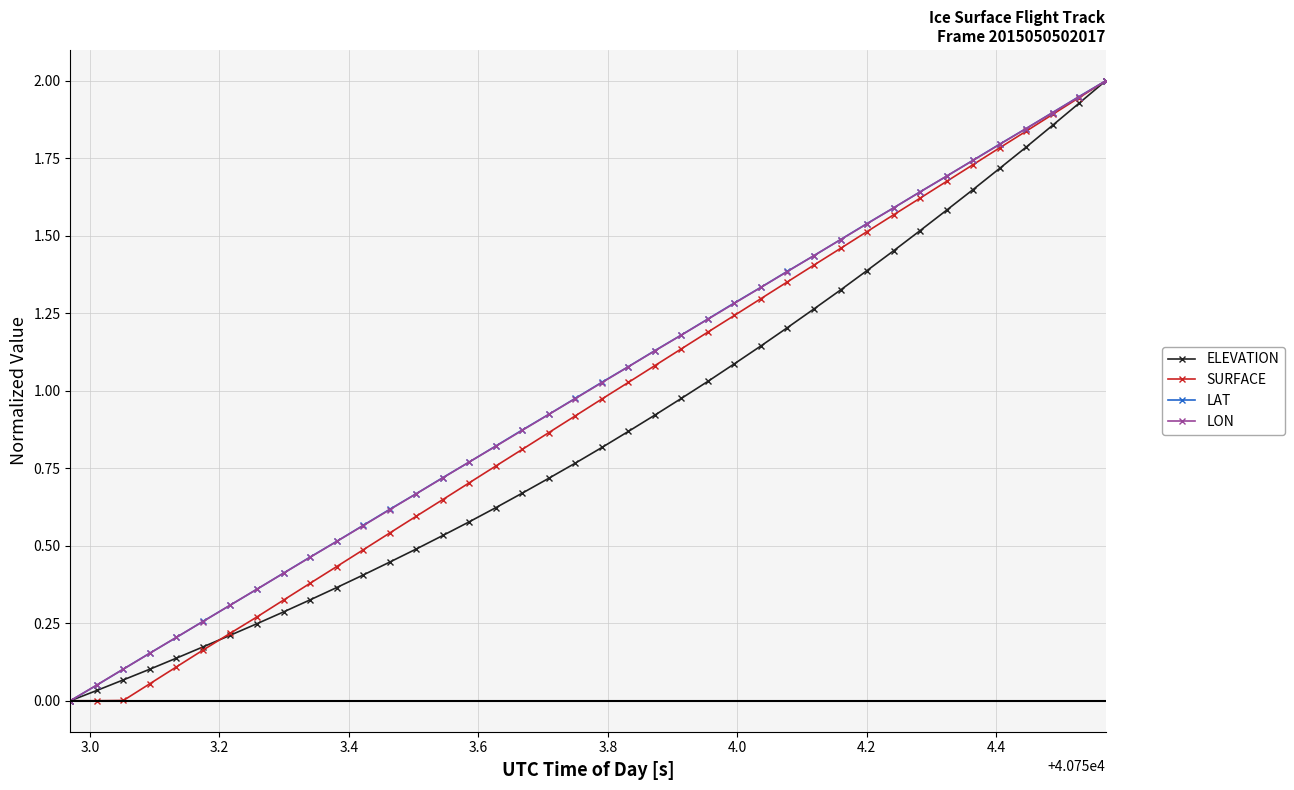

At how many categories does at least one series exceed 1?

20